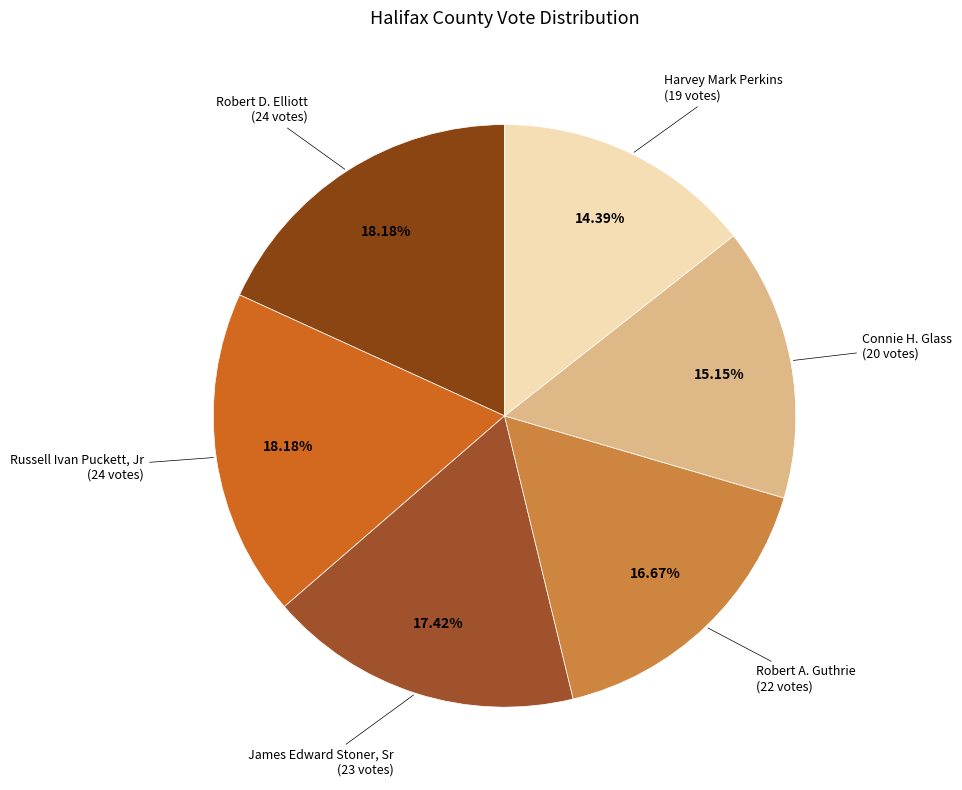

To the nearest percent, what is the difference between the largest and smallest slice percentages?

4%